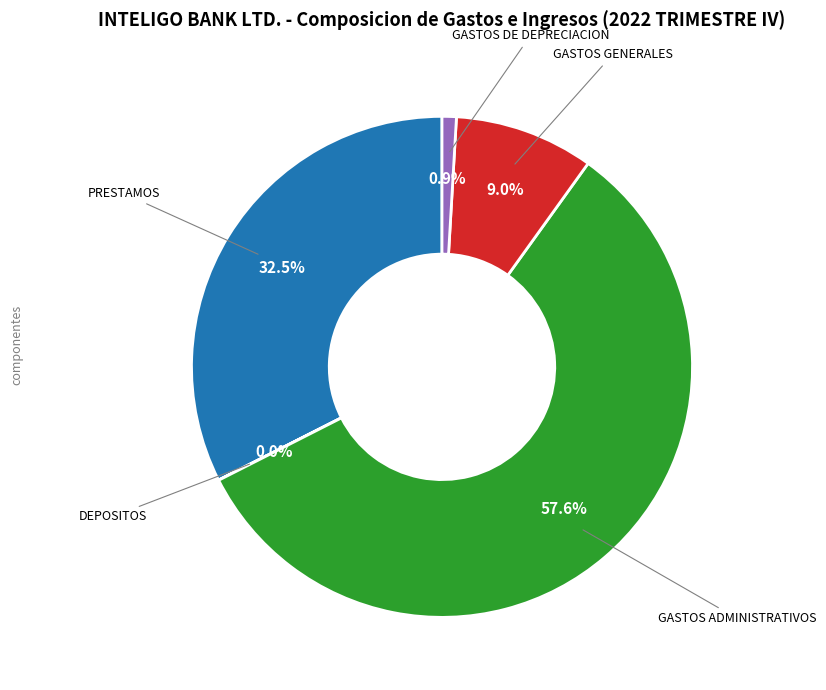

Does any single category account for the majority?

Yes